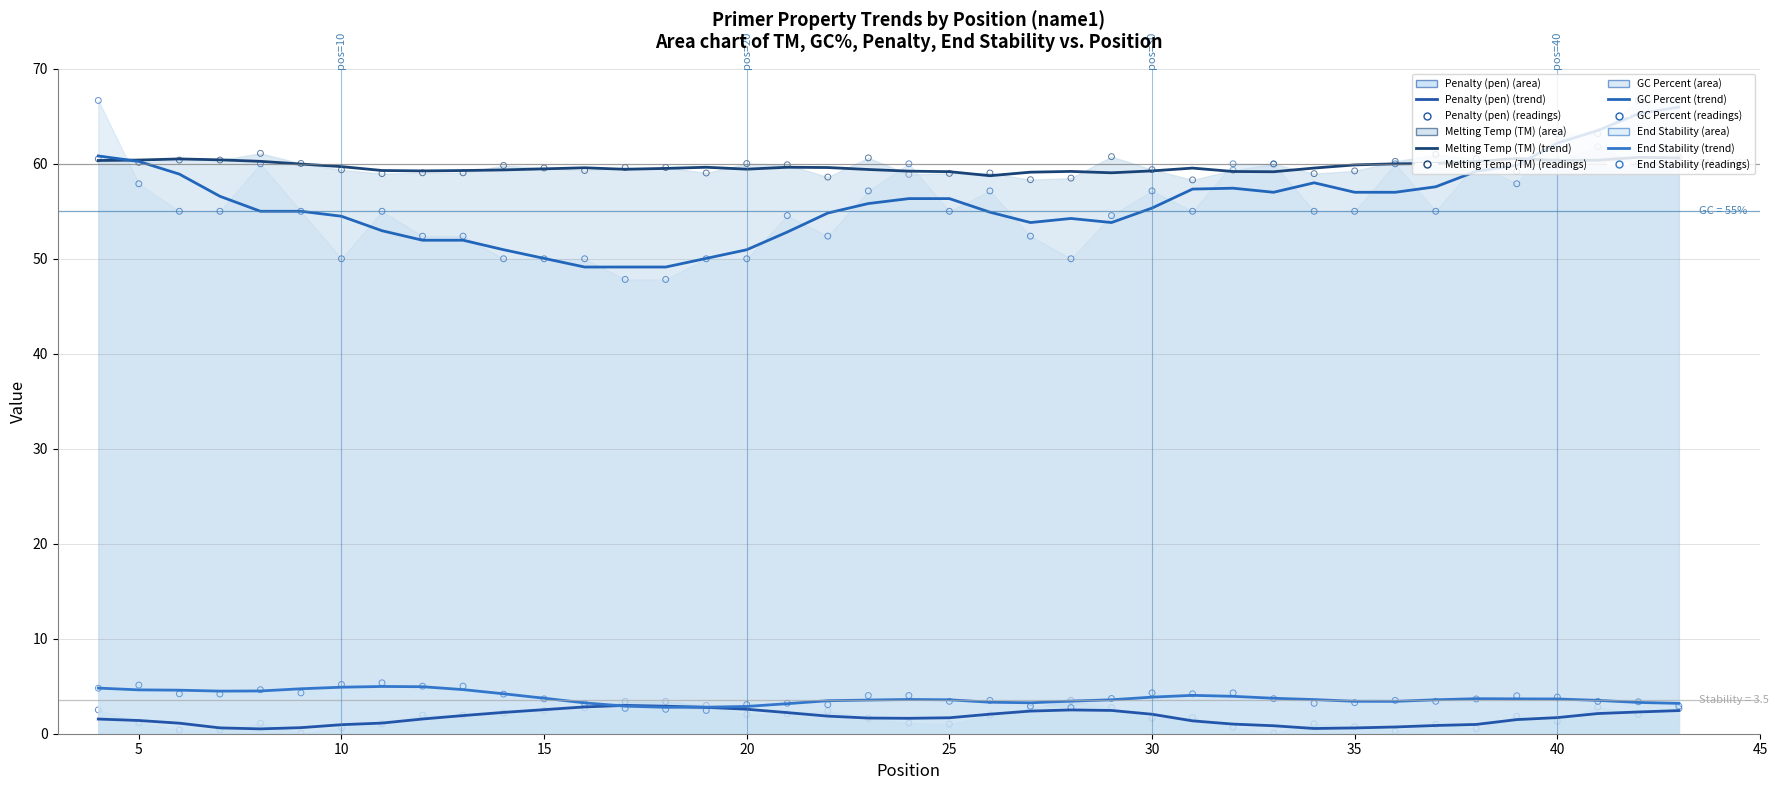

At how many categories does at least one series exceed 10?

40